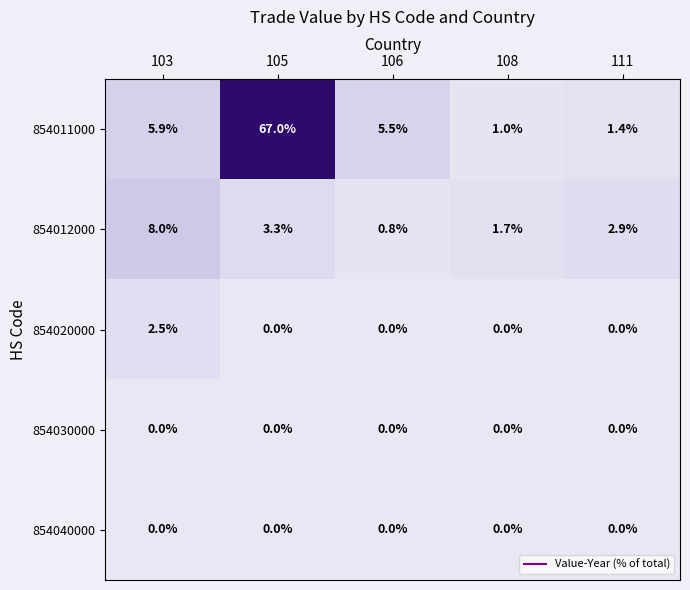

How many values in the 854011000 series exceed 5?

3